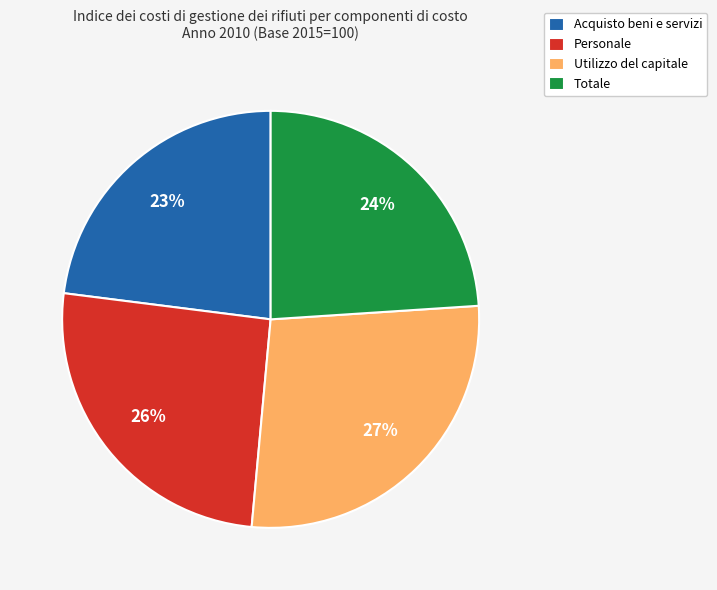

Is there any slice that represents more than half of the pie?

No